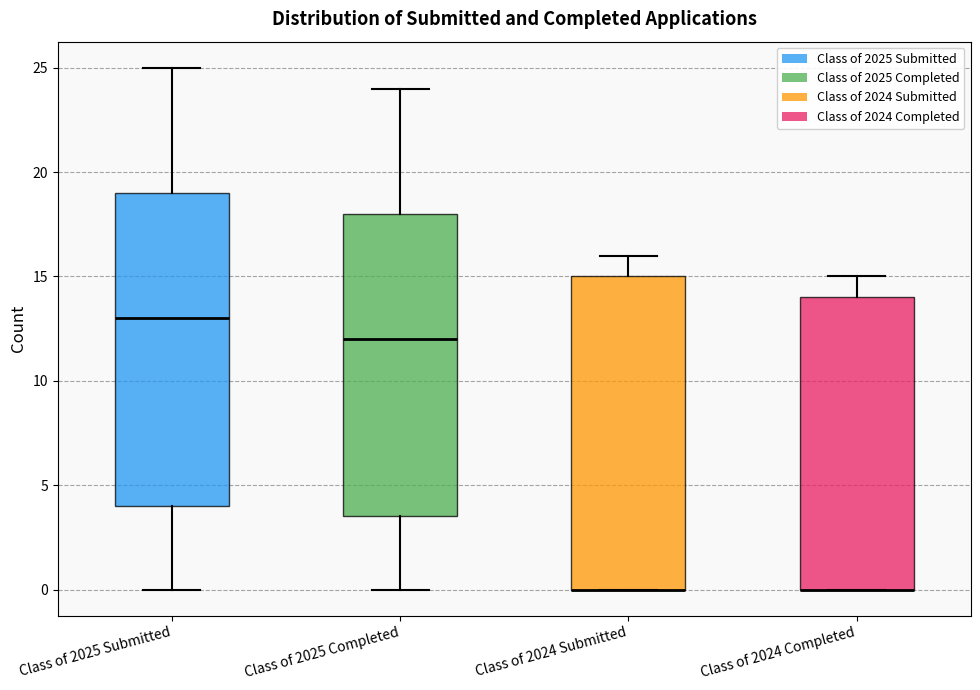

Reading left to right, transcribe this box plot: for each box, give where its median line is, the range the box spans, and where its two whiskers end, as read against the y-axis. The values are not printed on the chart, so give them approximately, as read against the axis.

Class of 2025 Submitted: median 13.0, box 4.0 to 19.0, whiskers 0.0 to 25.0
Class of 2025 Completed: median 12.0, box 3.5 to 18.0, whiskers 0.0 to 24.0
Class of 2024 Submitted: median 0.0 (drawn on the box's lower edge), box 0.0 to 15.0, whiskers 0.0 to 16.0
Class of 2024 Completed: median 0.0 (drawn on the box's lower edge), box 0.0 to 14.0, whiskers 0.0 to 15.0